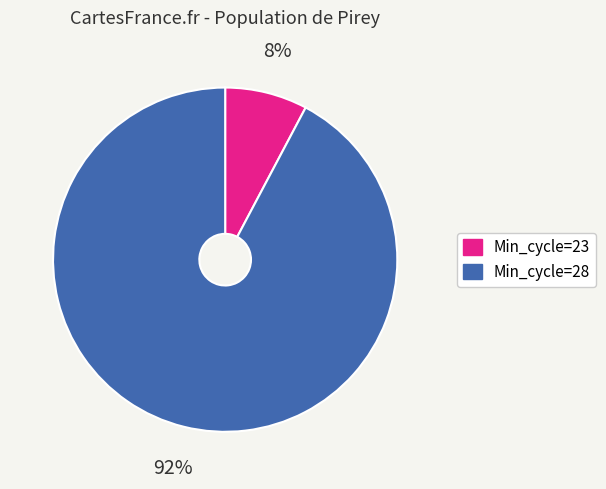

Combined, do Min_cycle=23 and Min_cycle=28 account for over 50%?

Yes